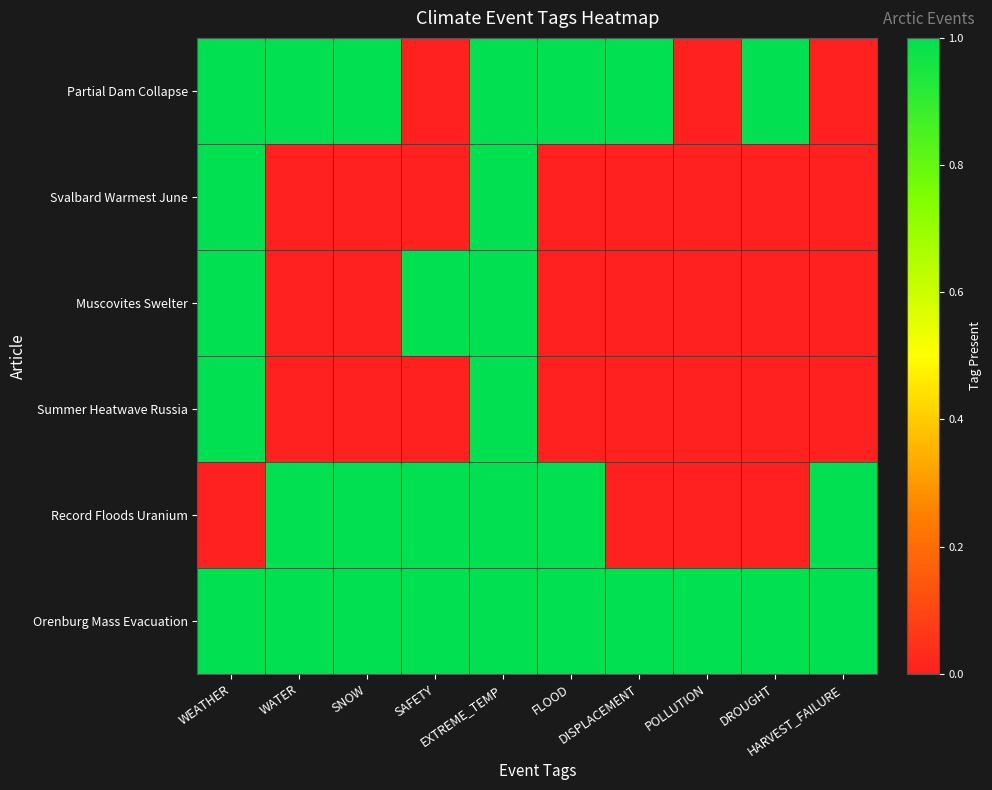

What is the maximum value shown in the chart?

1